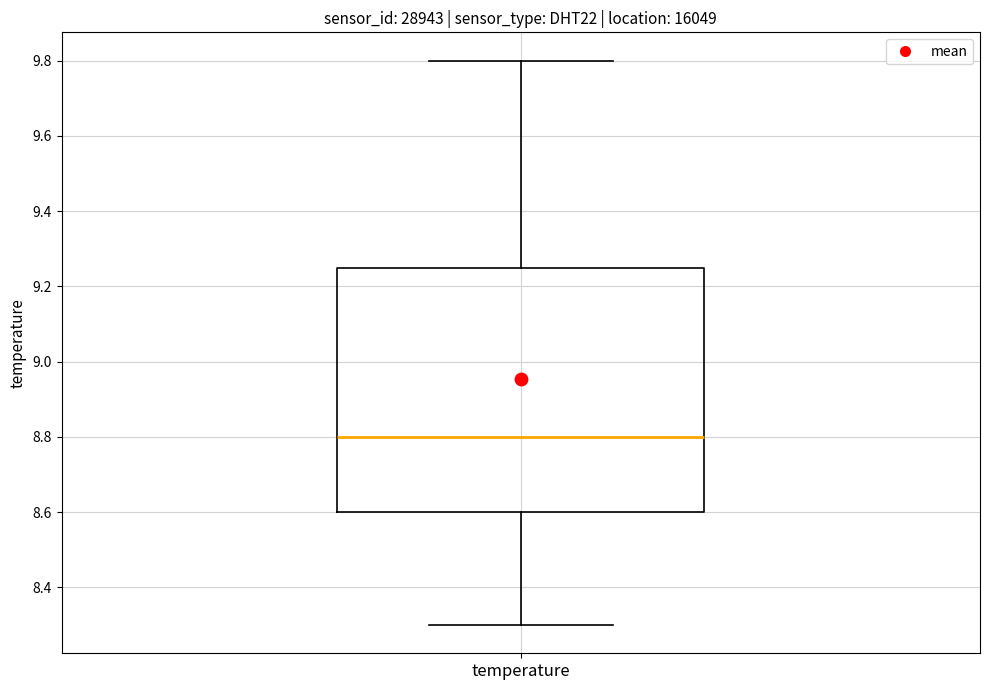

Transcribe this box plot: give where the median line is, the range the box spans, and where the two whiskers end, as read against the y-axis. The values are not printed on the chart, so give them approximately, as read against the axis.

median 8.80, box 8.60 to 9.26, whiskers 8.30 to 9.80